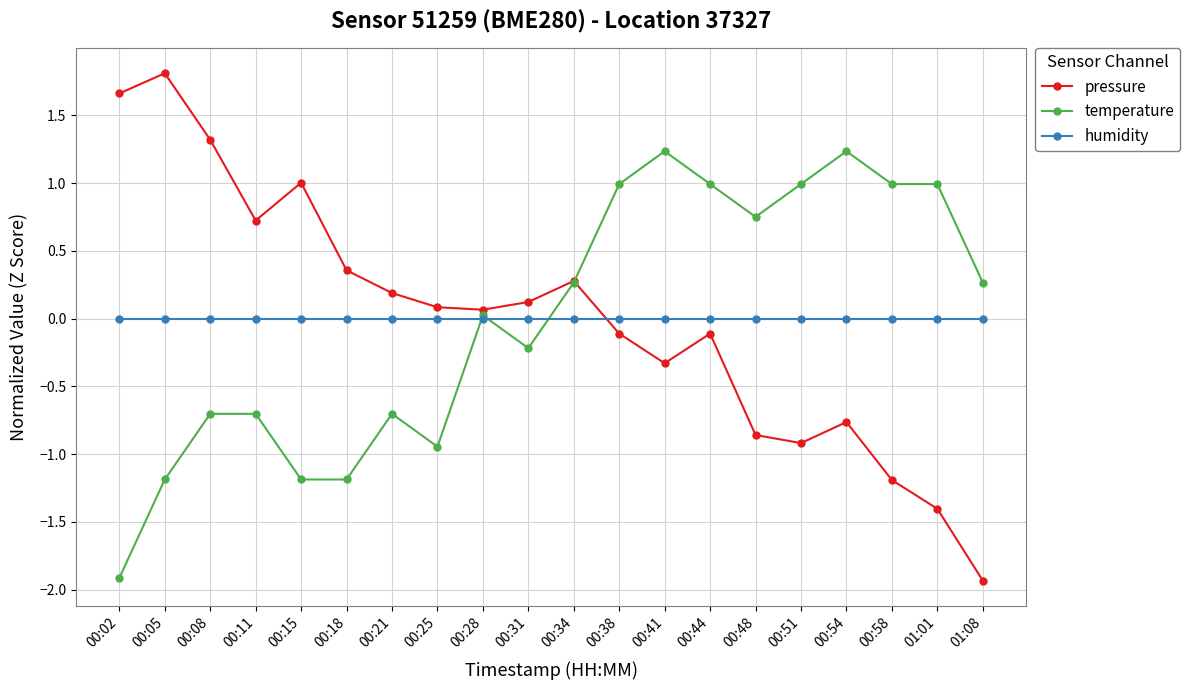

How many categories are shown in the chart?

20